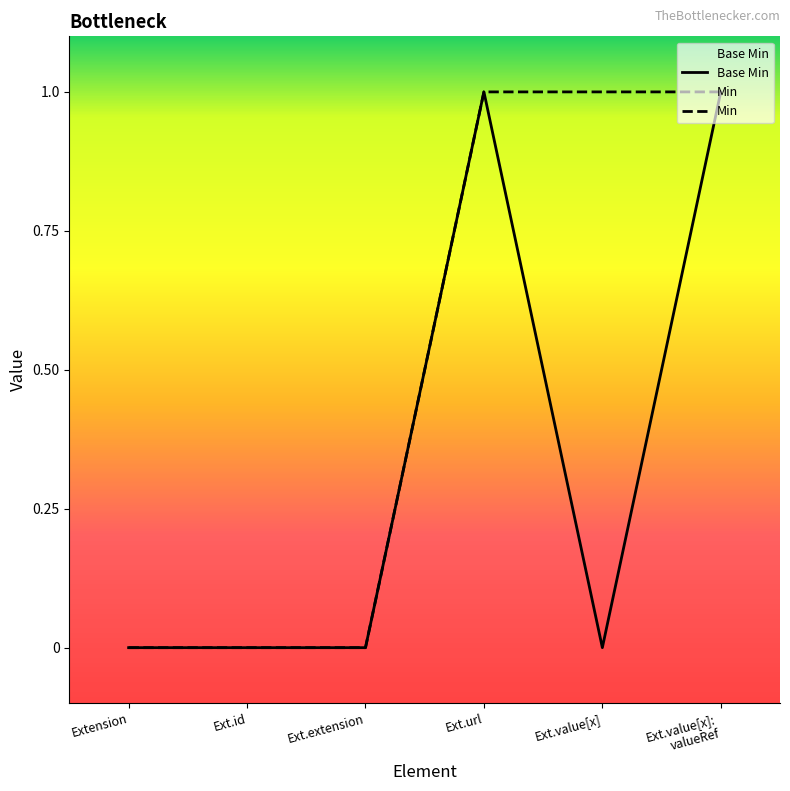

Reading right to left, transcribe all the data shown in this chart.

Base Min: Ext.value[x]:
valueRef=1	Ext.value[x]=0	Ext.url=1	Ext.extension=0	Ext.id=0	Extension=0
Min: Ext.value[x]:
valueRef=1	Ext.value[x]=1	Ext.url=1	Ext.extension=0	Ext.id=0	Extension=0